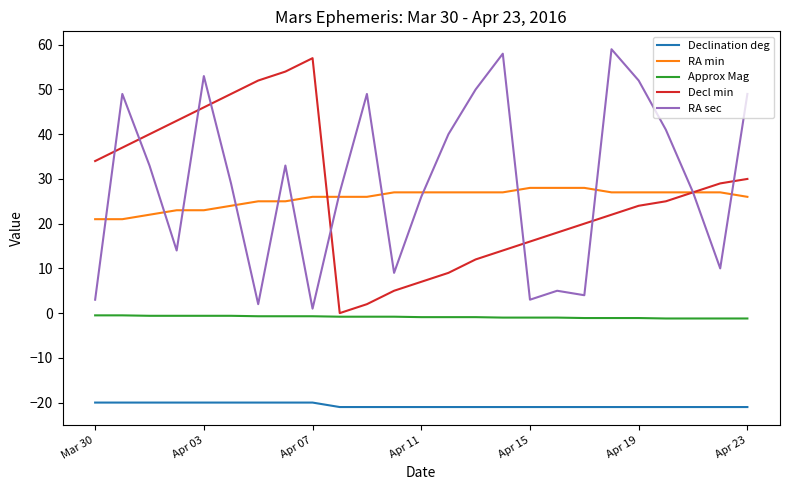

At how many categories does at least one series exceed 35?

16